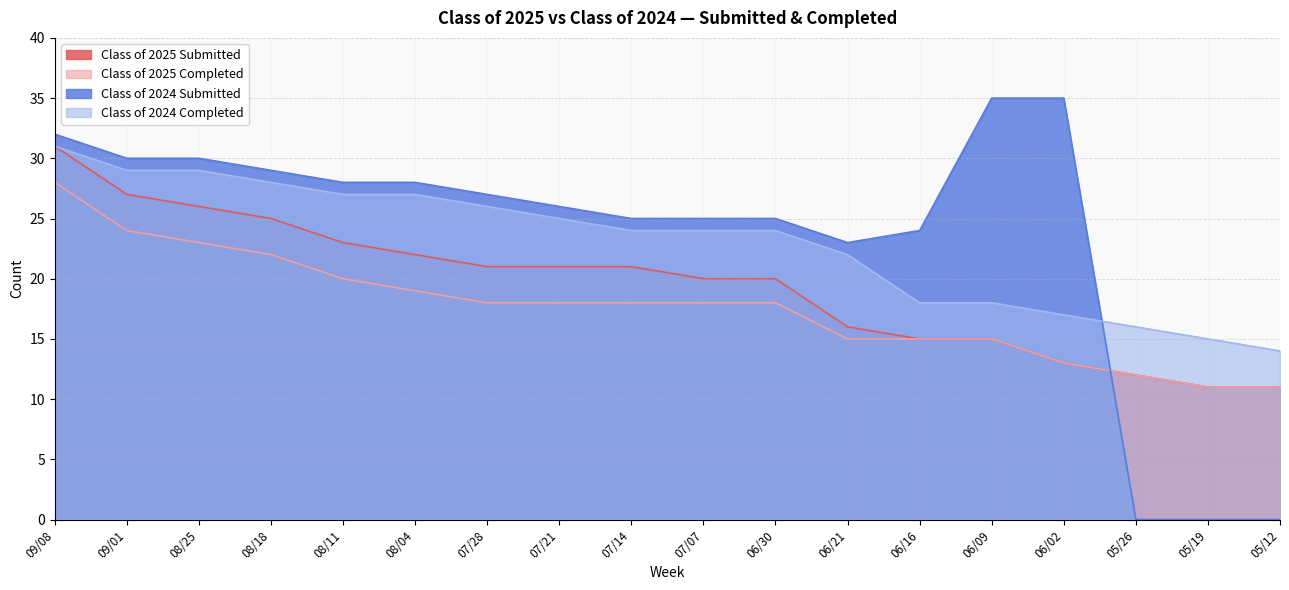

List the series in order of their peak value, highest first.

Class of 2024 Submitted, Class of 2025 Submitted, Class of 2024 Completed, Class of 2025 Completed